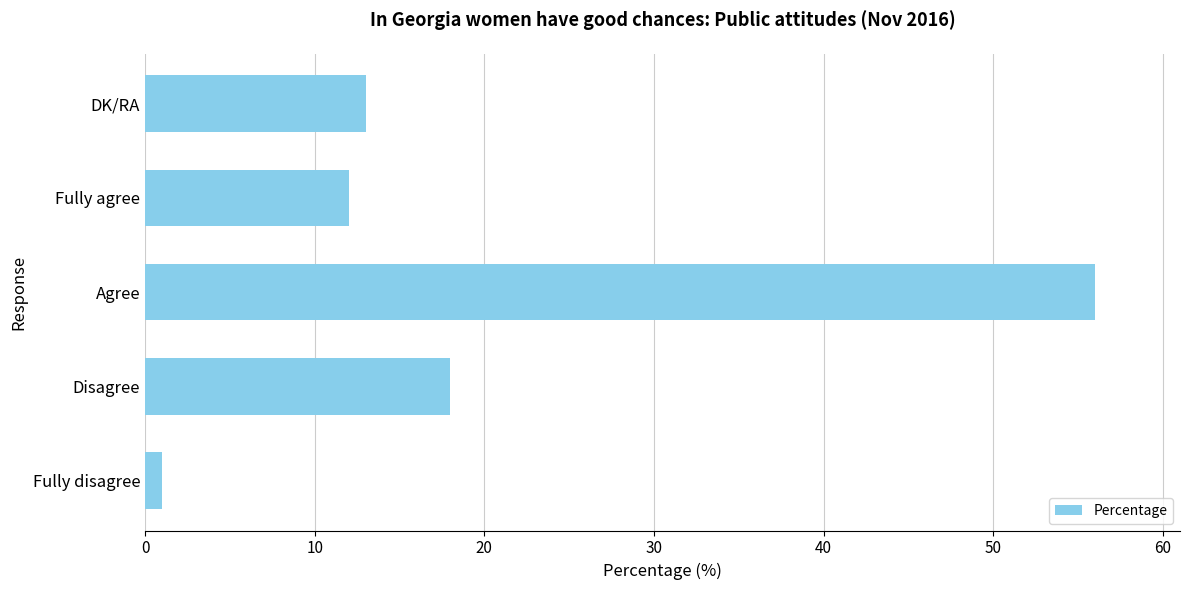

List the labels in order of value, largest first.

Agree, Disagree, DK/RA, Fully agree, Fully disagree